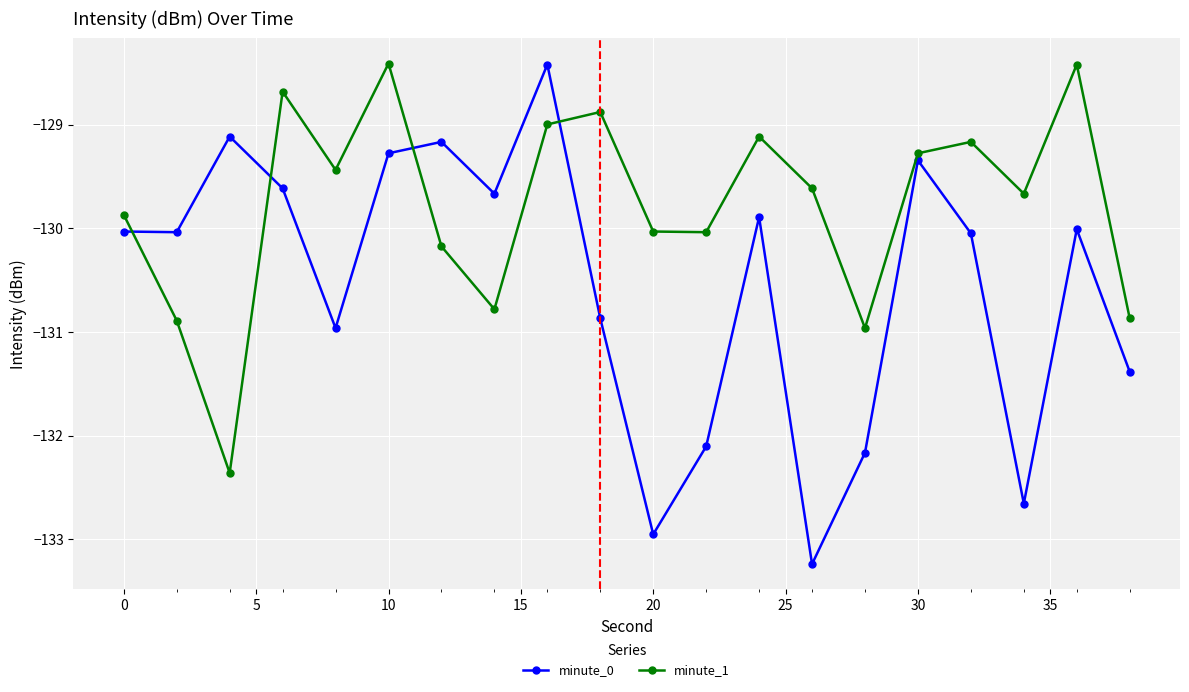

What are all the series names shown in the legend?

minute_0, minute_1